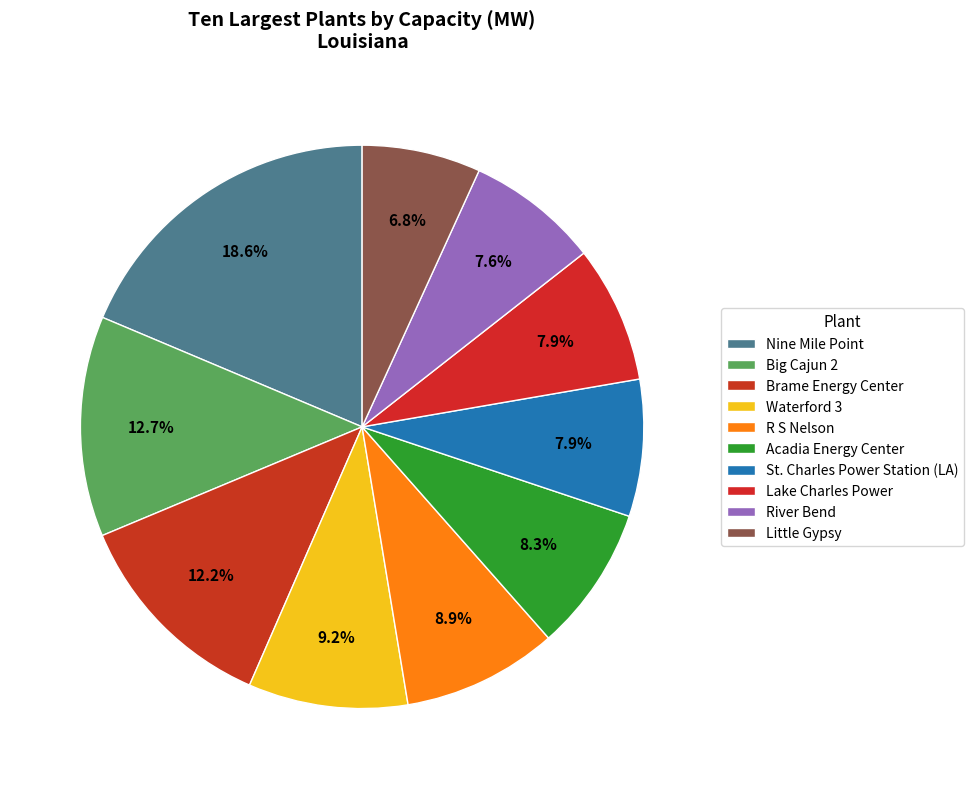

Count the number of slices in the pie.

10